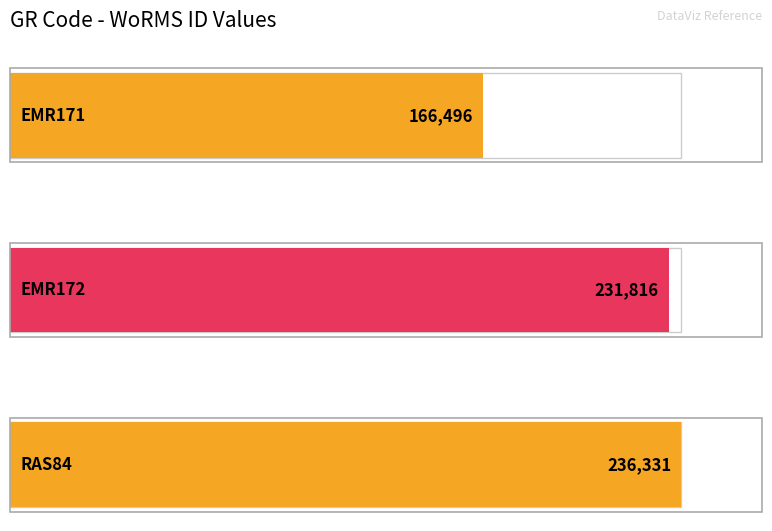

At which label does the data first exceed 231816?

RAS84